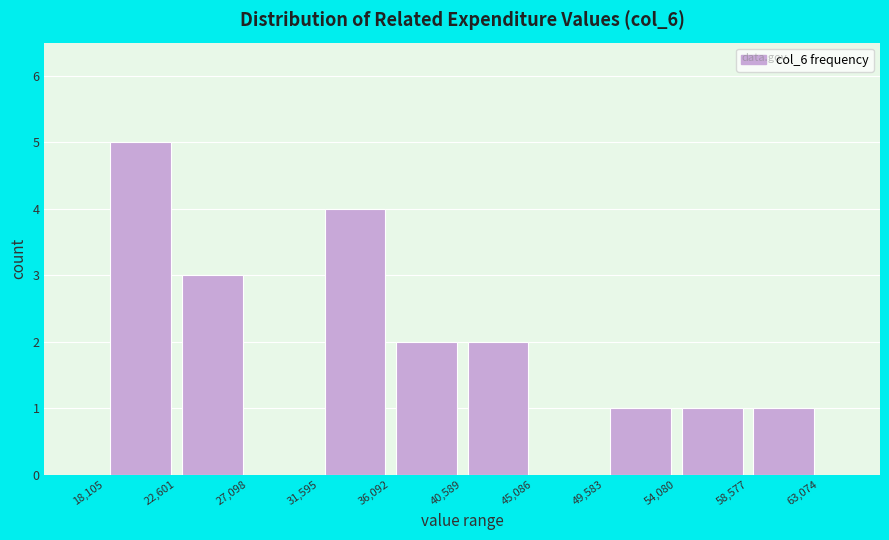

How tall is the bar that spans 31,595 to 36,092 on the x-axis? The values are not printed on the chart, so give them approximately, as read against the axis.

4